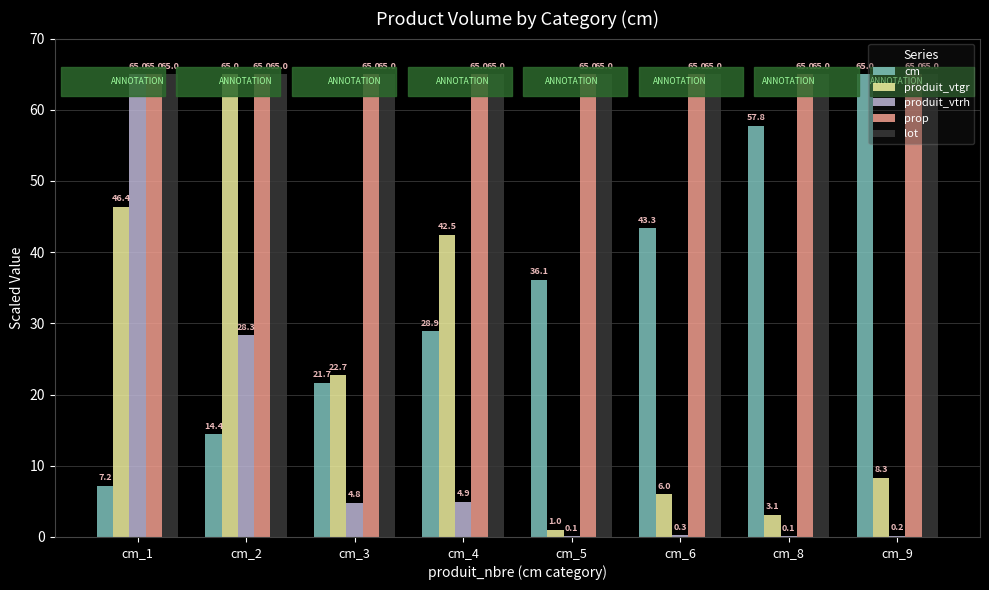

Count the number of data series in this chart.

5